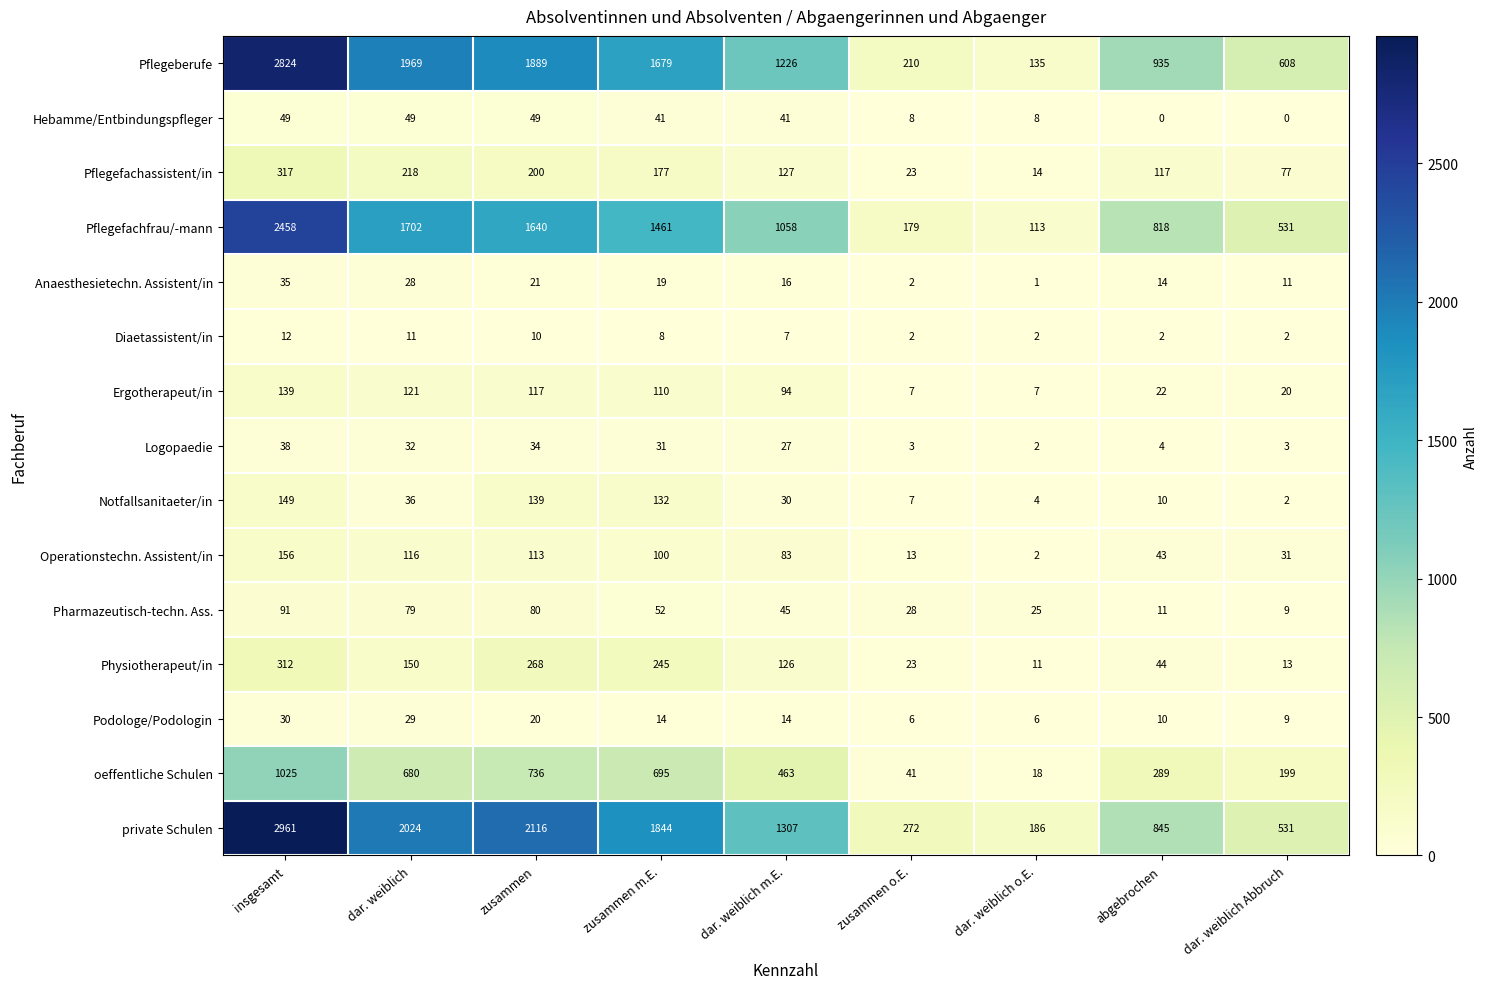

What is the greatest value displayed?

2961